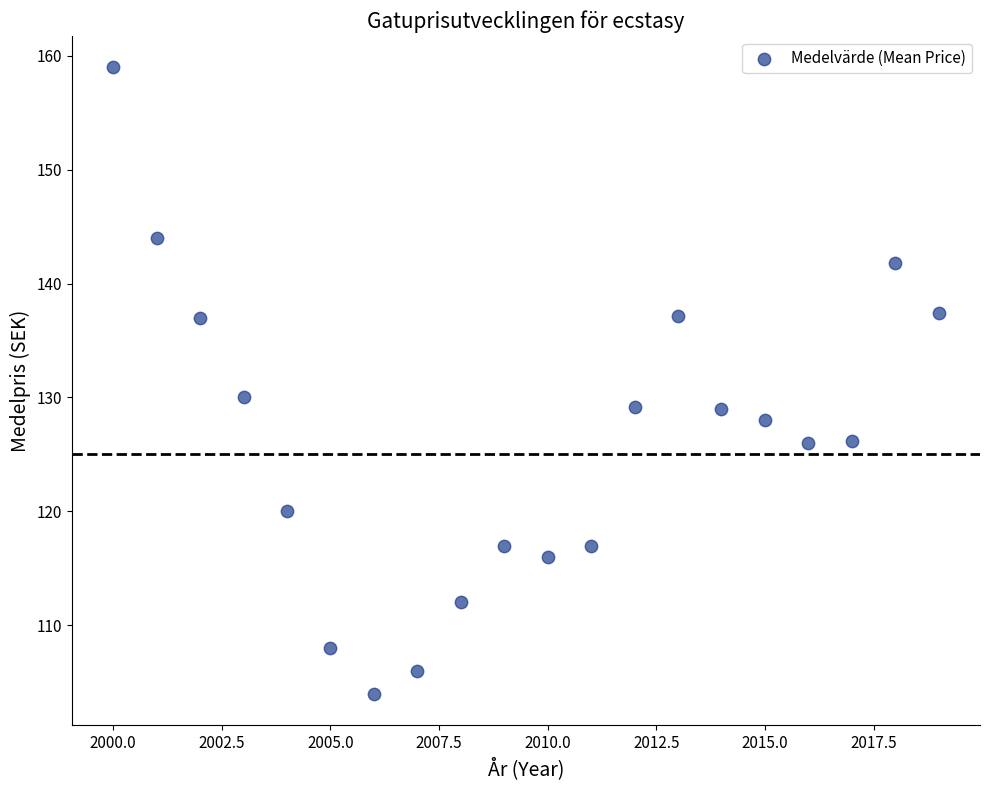

What Y value in the scatter plot is closest to 131?

130.0